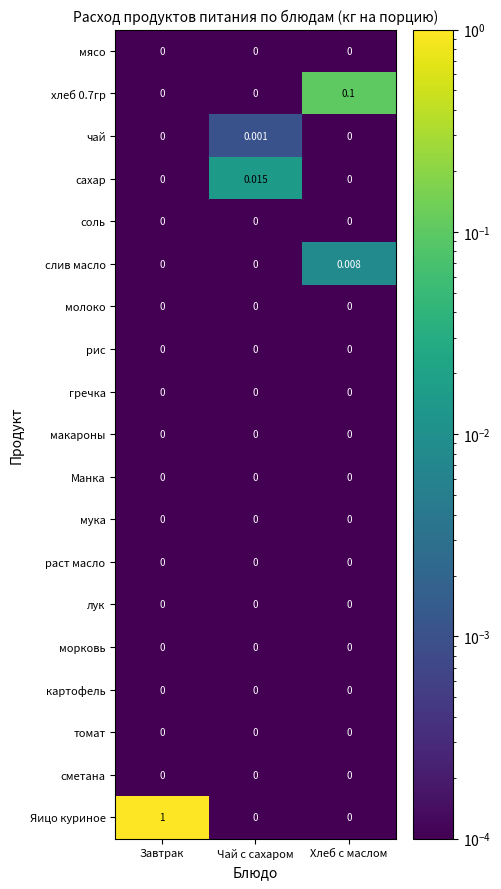

At how many categories does at least one series exceed 0?

3